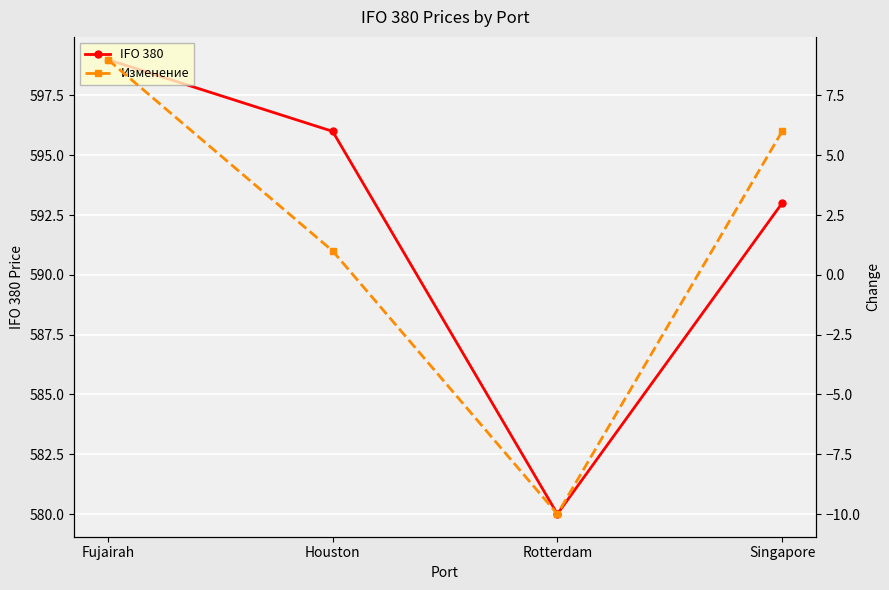

What is the difference between the maximum and second lowest values in the IFO 380 series?

6